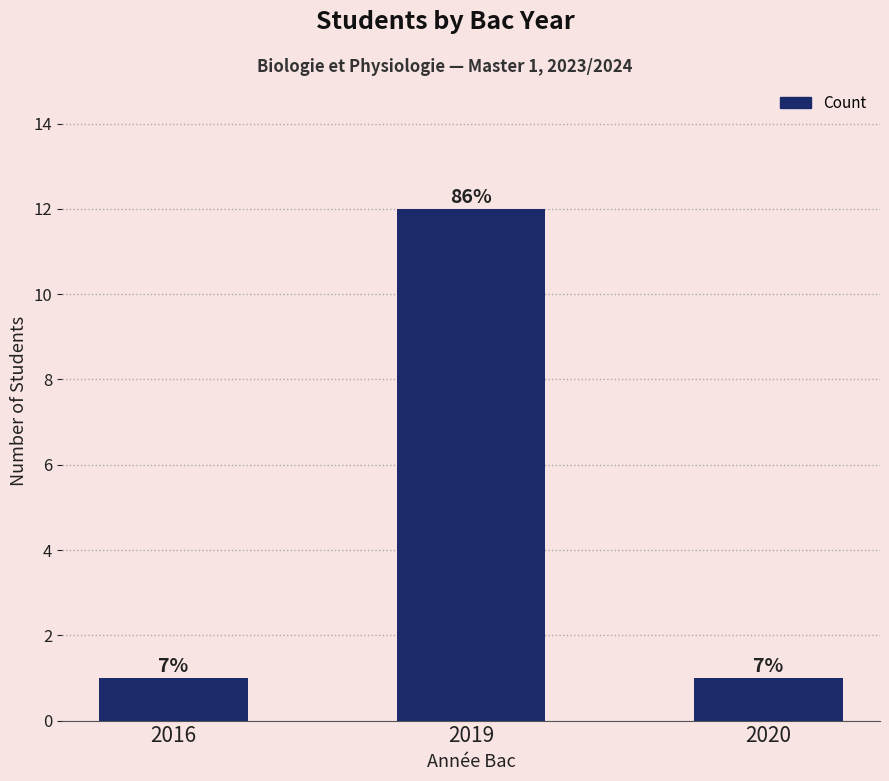

Are the bars horizontal?

No